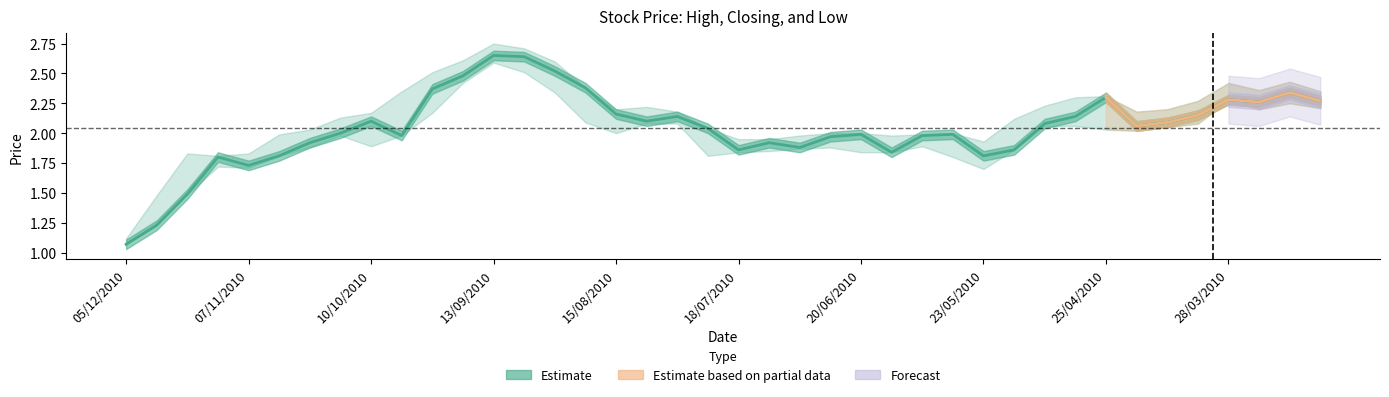

Between 39 and 35, which is larger?

39